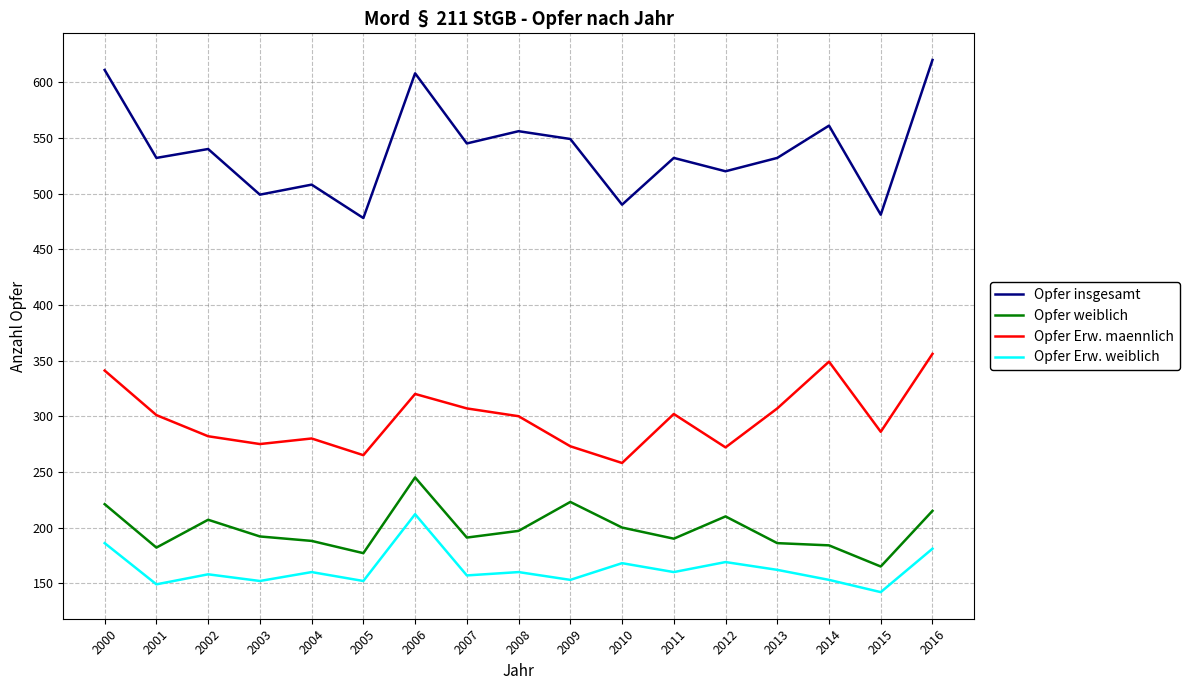

What is the difference between the Opfer weiblich values at 2008 and 2015?

32